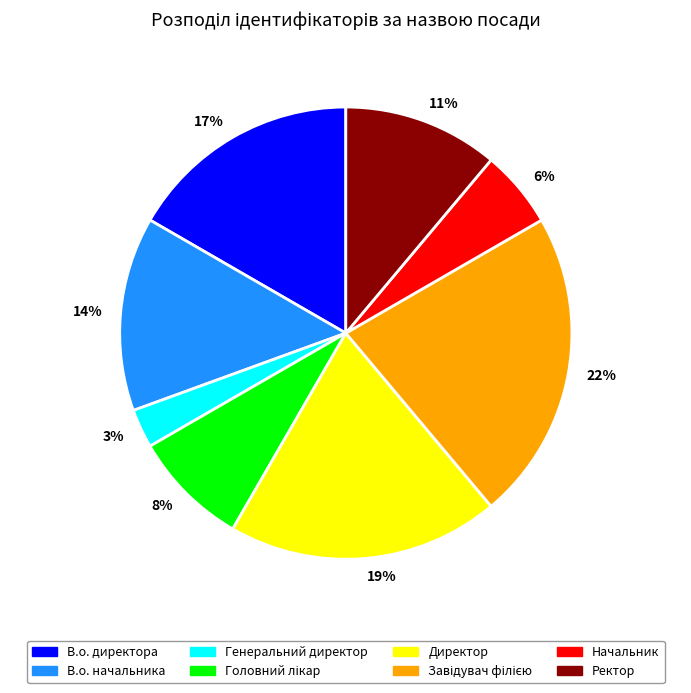

Rank the categories by value from lowest to highest.

3%, 6%, 8%, 11%, 14%, 17%, 19%, 22%